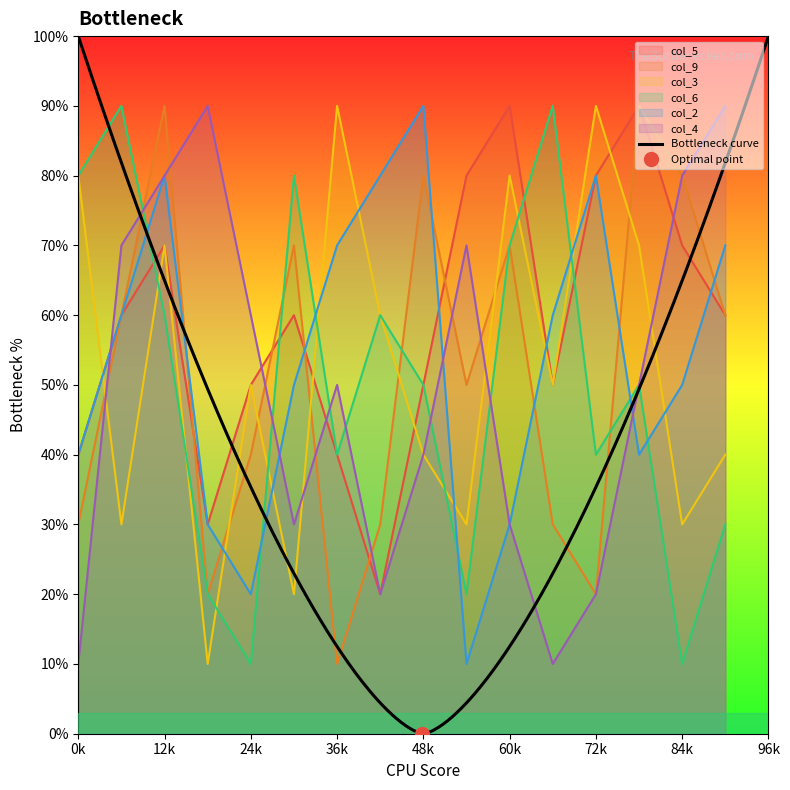

How many interior local valleys does the col_2 series have?

3